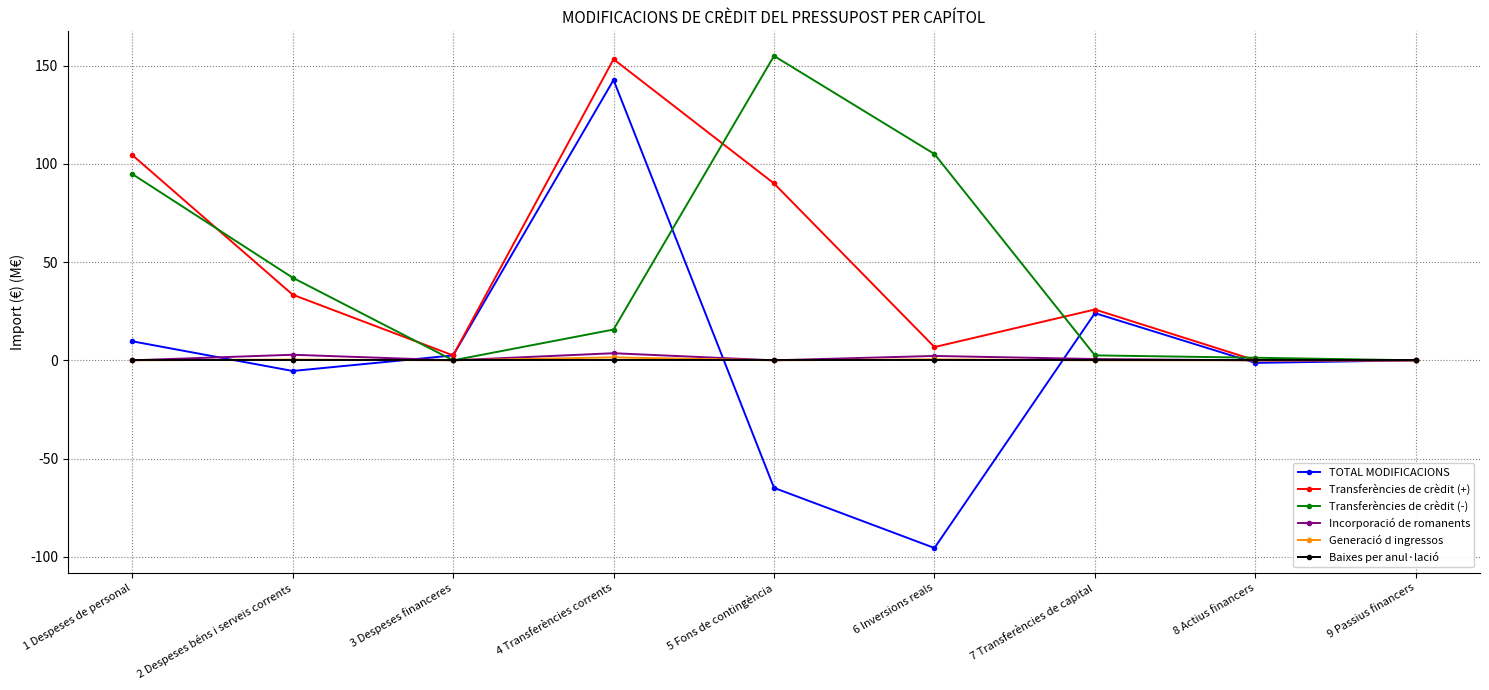

Where is the first local minimum for Incorporació de romanents?

3 Despeses financeres